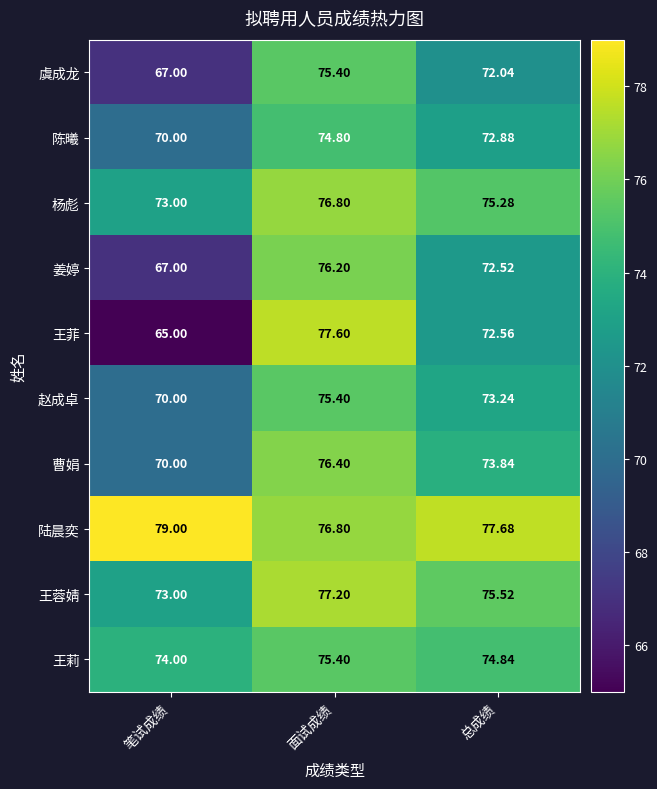

Which series changed the most between 面试成绩 and 总成绩?

王菲